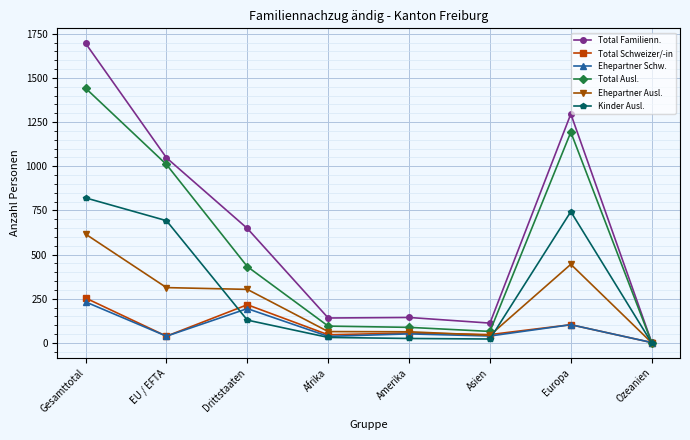

How many values in the Kinder Ausl. series are below 129?

4